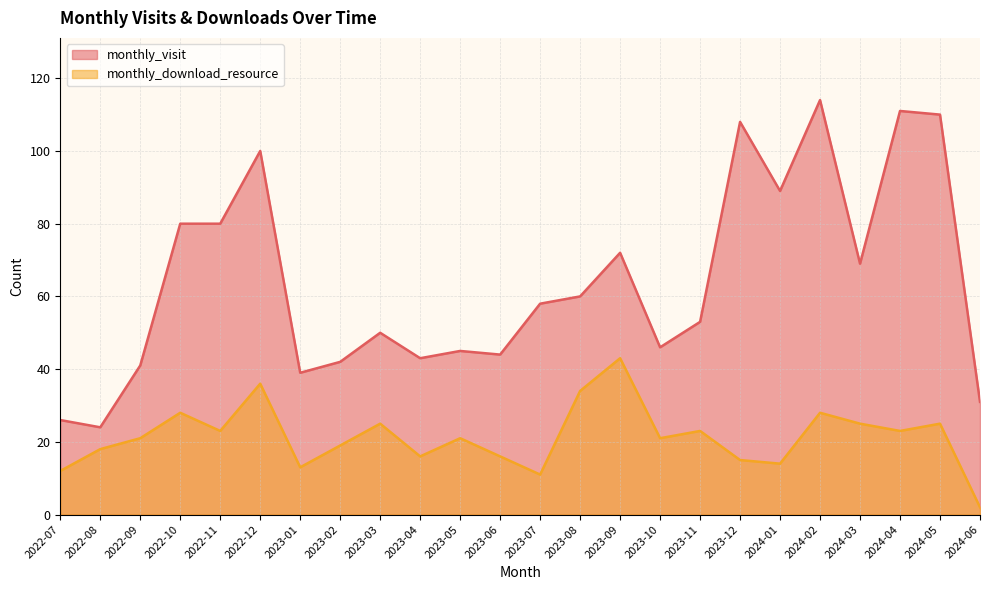

What is the label of the 3rd point from the left?

2022-09